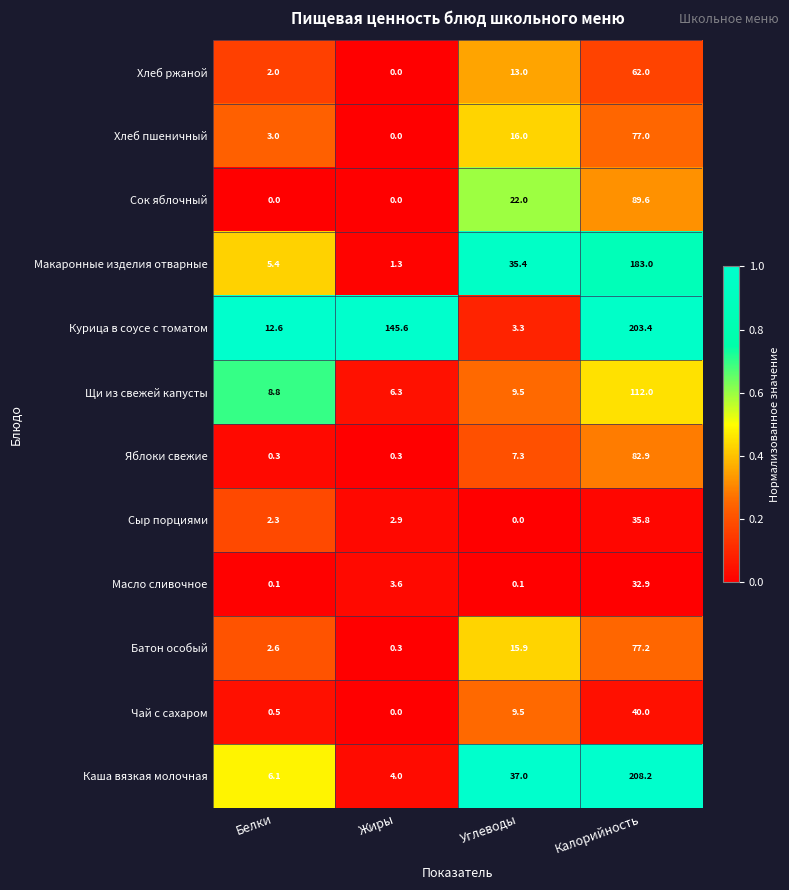

Read the Хлеб ржаной value at Углеводы.

13.0